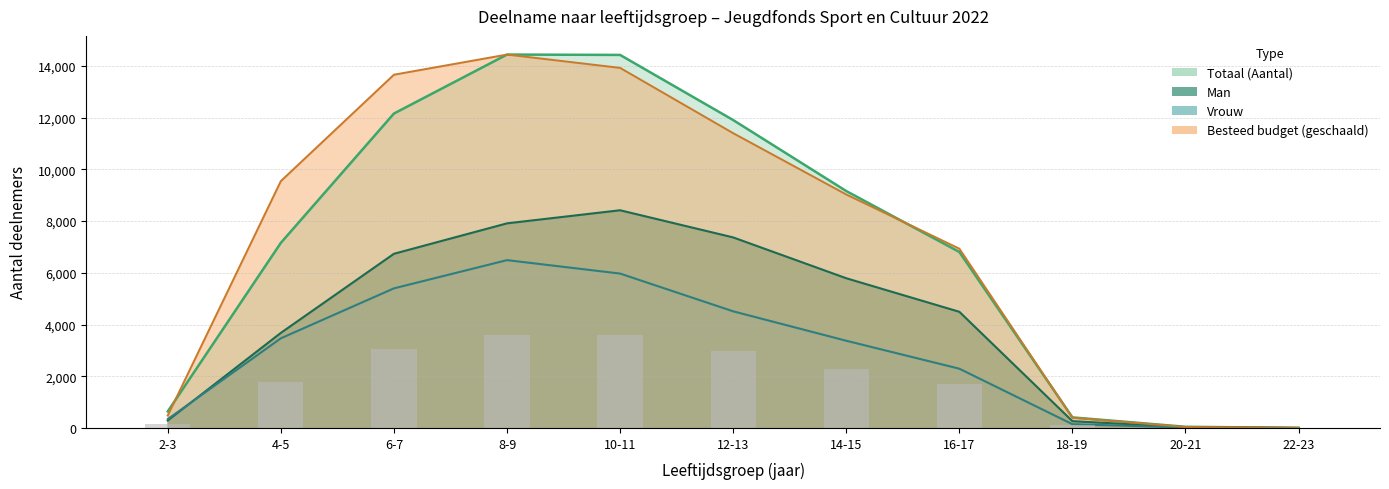

How many groups of bars are there?

11